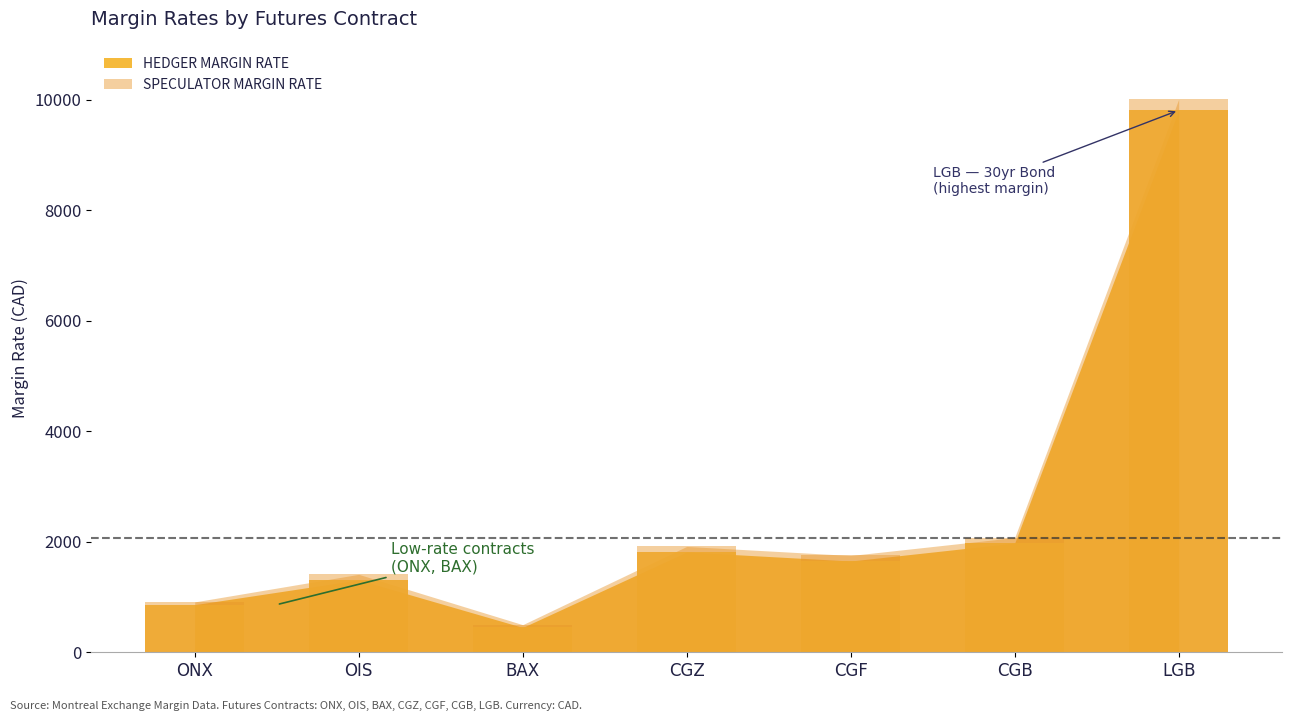

Rank the series by their maximum value, from lowest to highest.

HEDGER MARGIN RATE, SPECULATOR MARGIN RATE